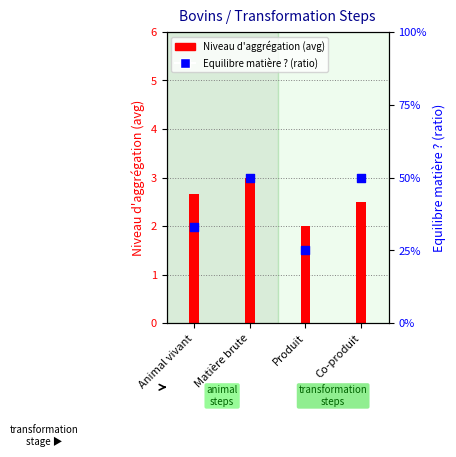

At how many categories does at least one series exceed 0?

4